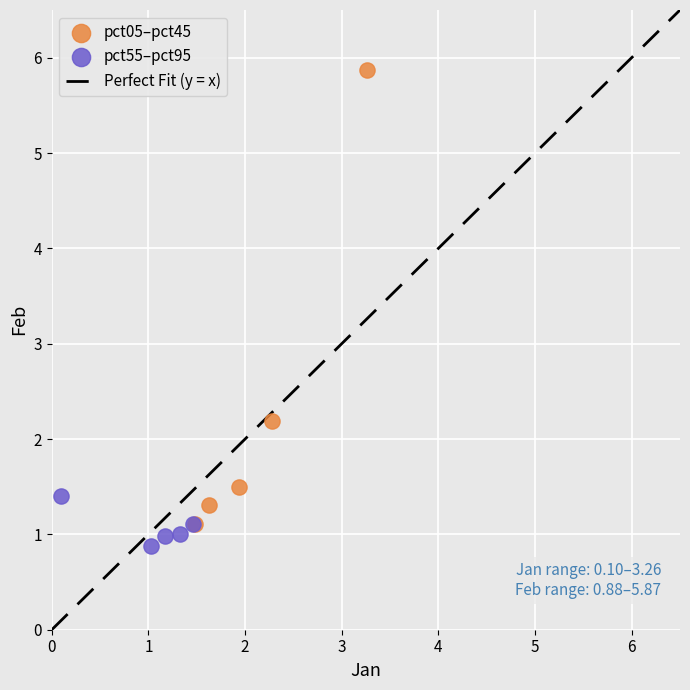

Which series has the largest Y range (max minus min)?

pct05–pct45